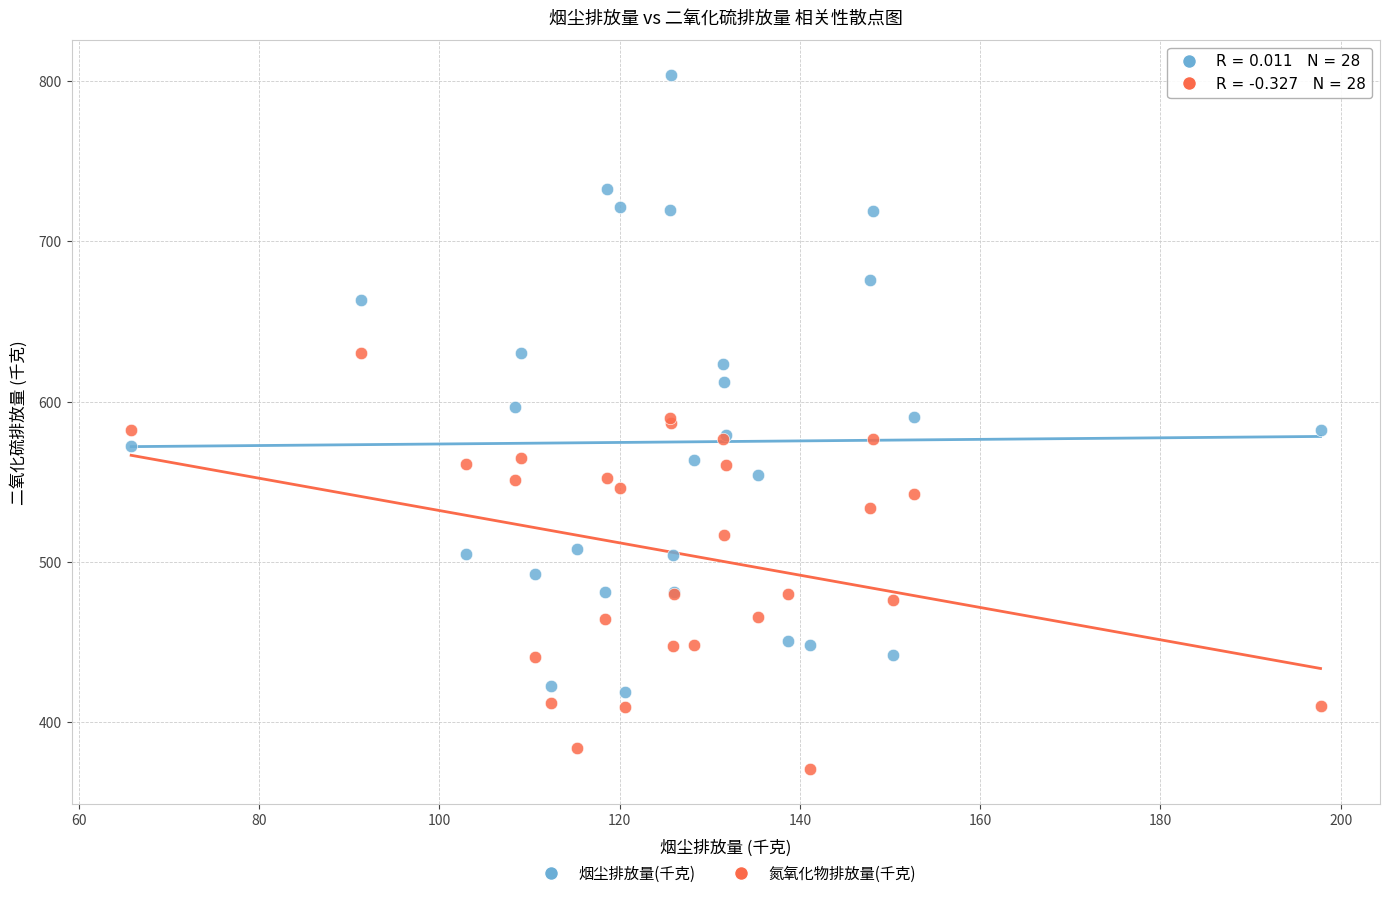

Which series reaches the minimum Y coordinate?

氮氧化物排放量(千克)